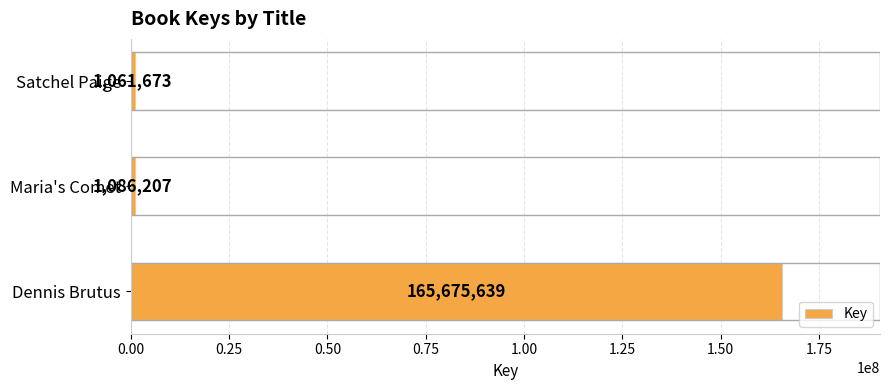

Reading bottom to top, list all the values displayed in this chart.

165675639	1086207	1061673